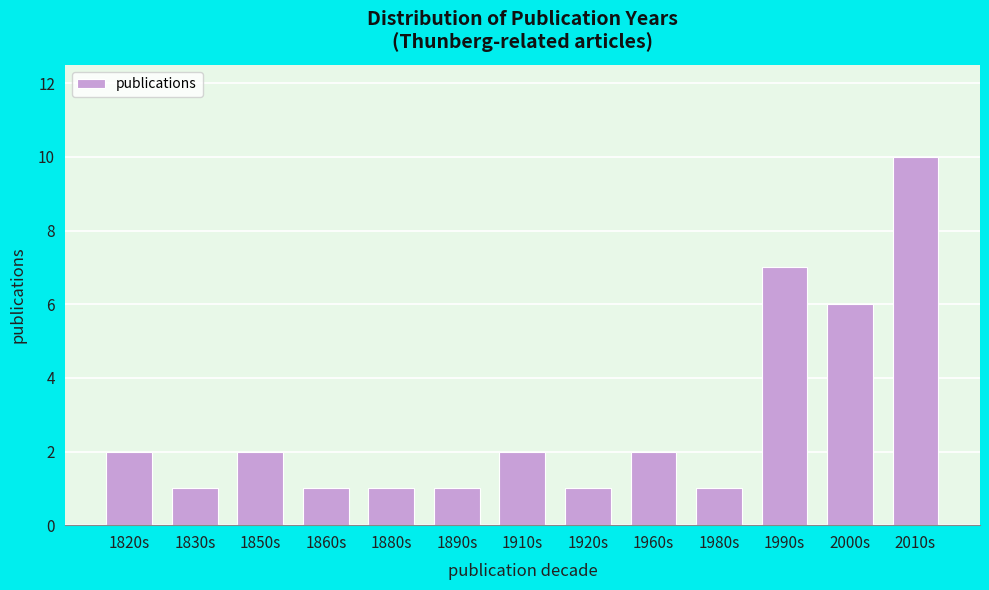

Reading right to left, transcribe all the data shown in this chart.

10	6	7	1	2	1	2	1	1	1	2	1	2